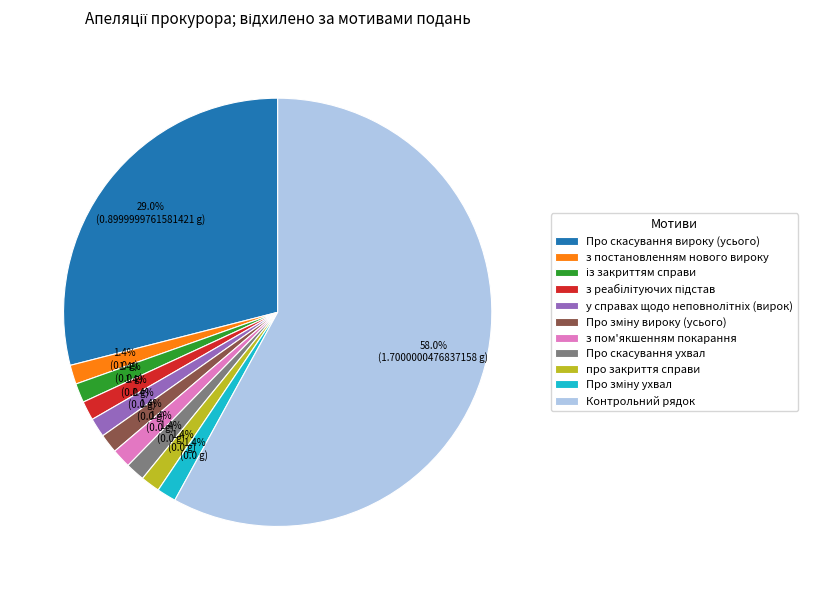

Which slice is the largest?

Контрольний рядок